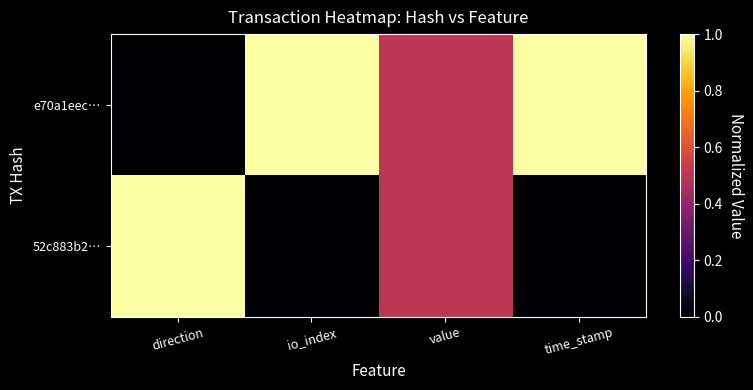

Between value and io_index, which is larger?

io_index